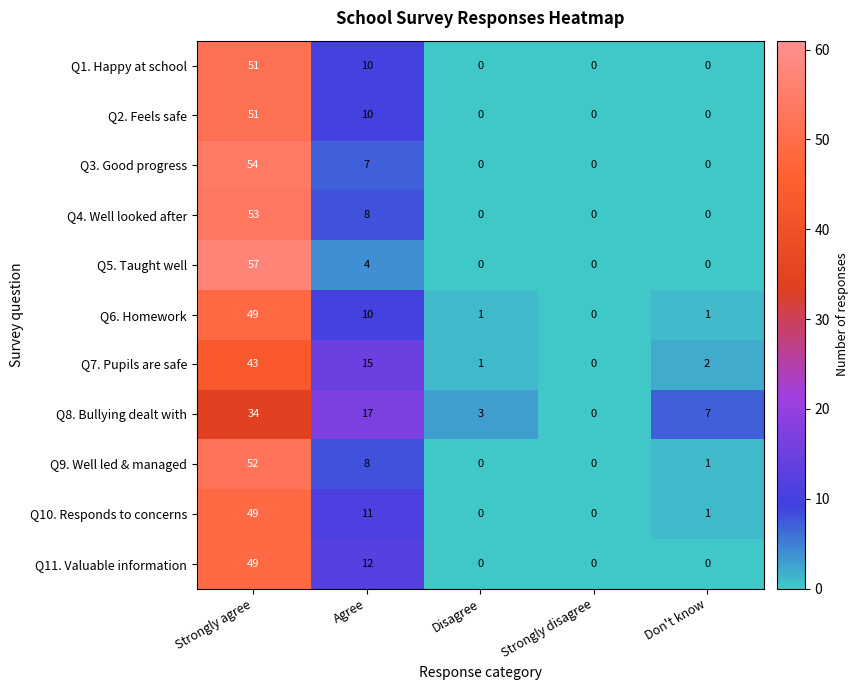

What is the sum of all Q10. Responds to concerns values?

61